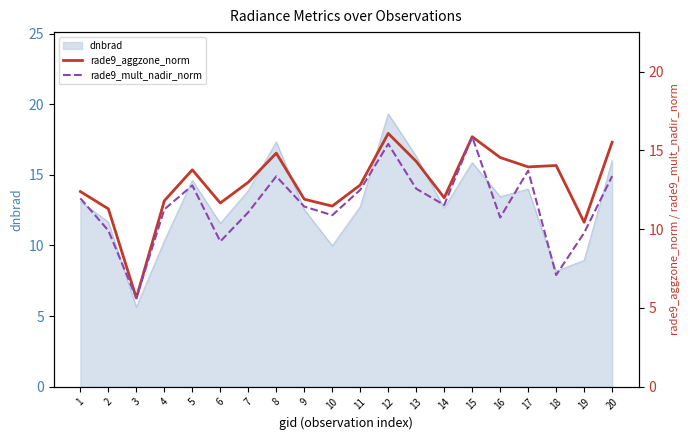

At which label does dnbrad reach its minimum?

3